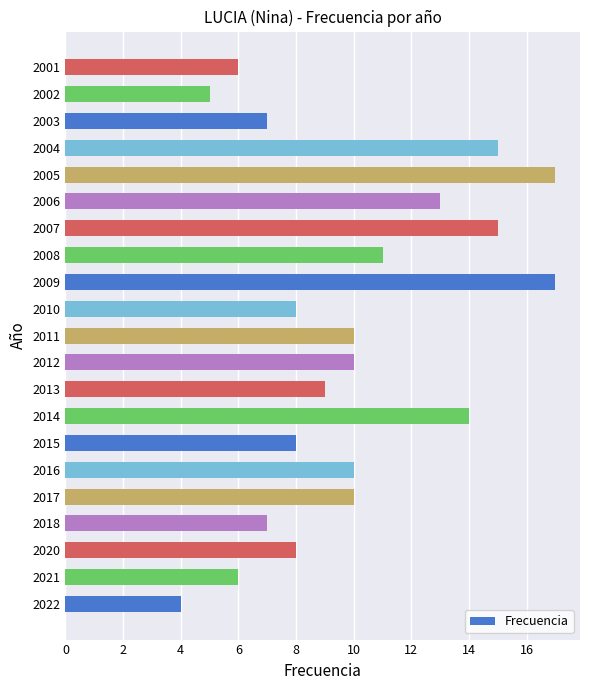

Does the chart contain stacked bars?

No